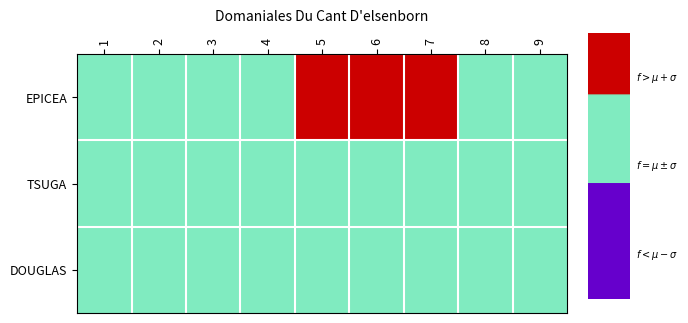

What is the sum of all DOUGLAS values?

9